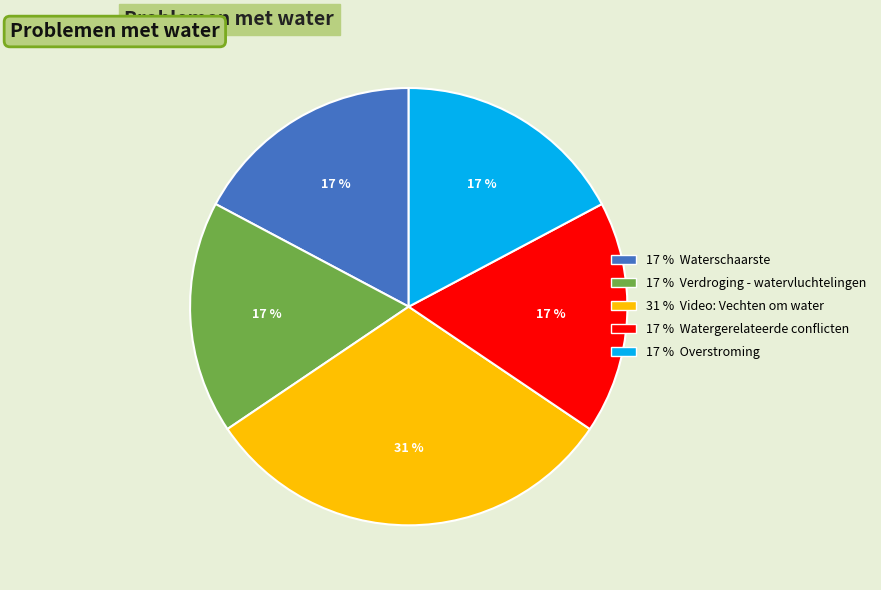

To the nearest percent, what is the difference between the largest and smallest slice percentages?

14%